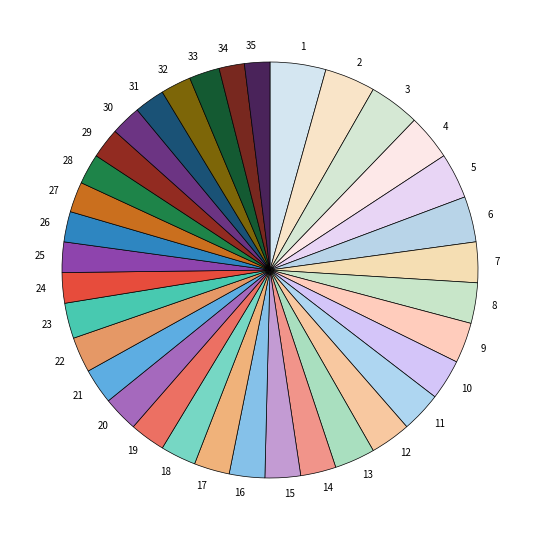

Count the number of slices in the pie.

35